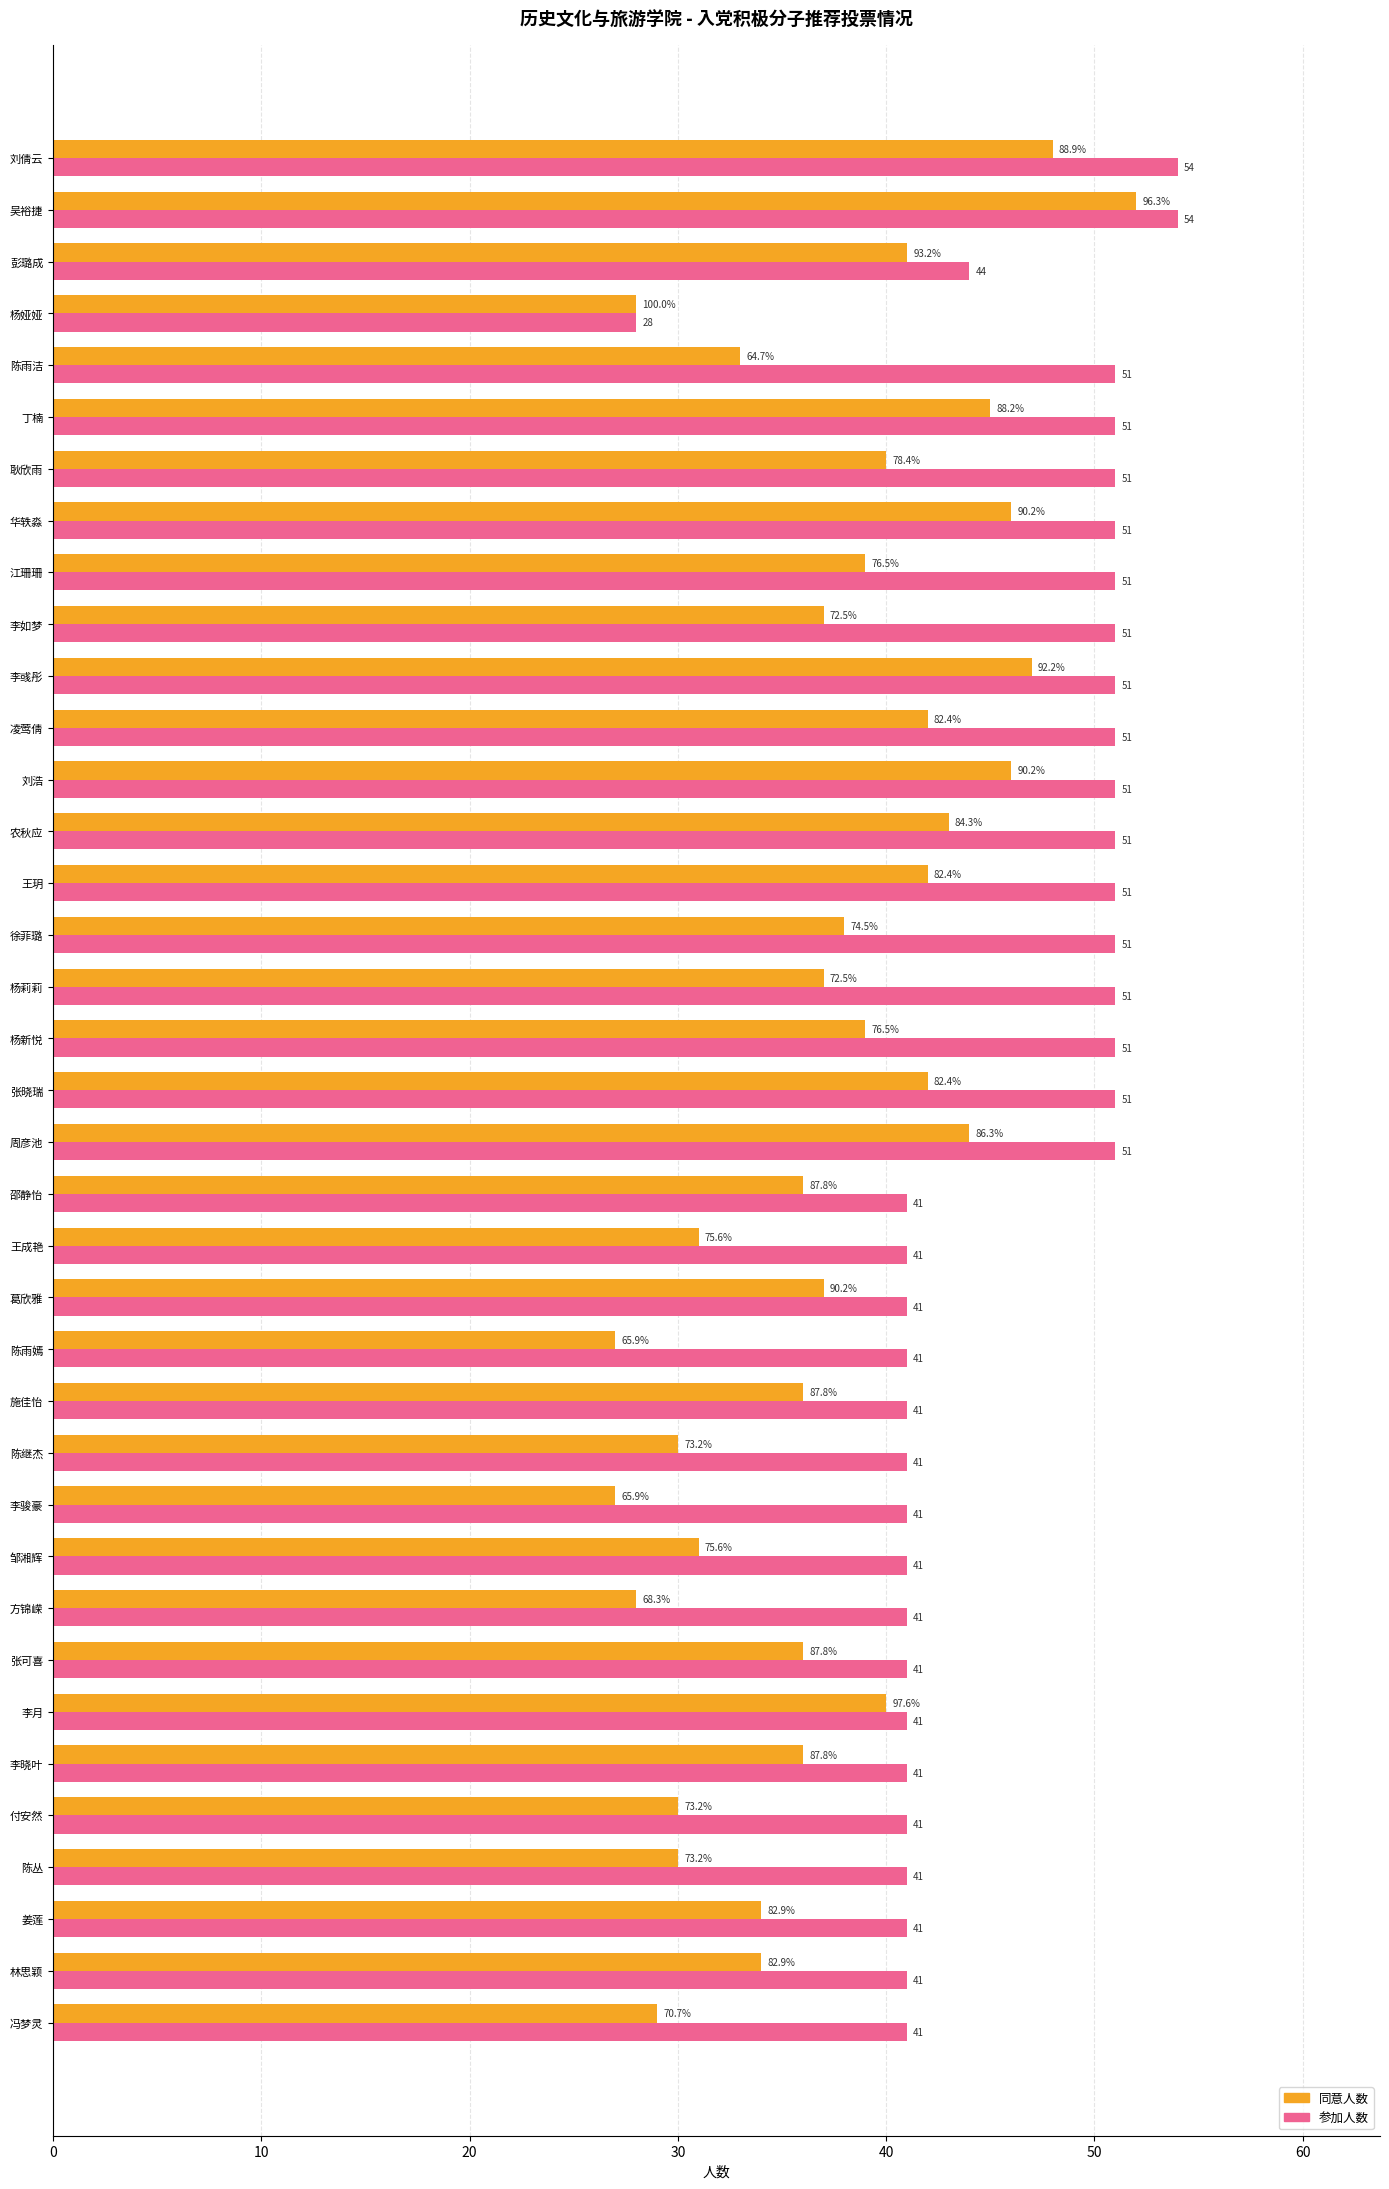

The 参加人数 series shows 16 at 杨莉莉. True or false?

False